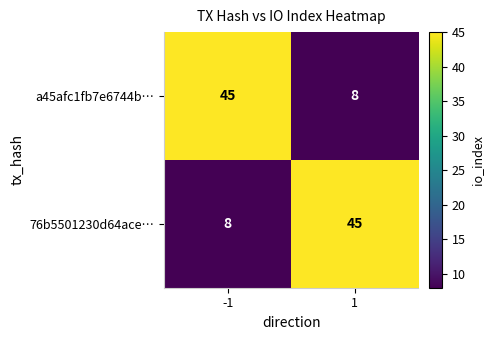

What is the difference between the 76b5501230d64ace… values at -1 and 1?

37